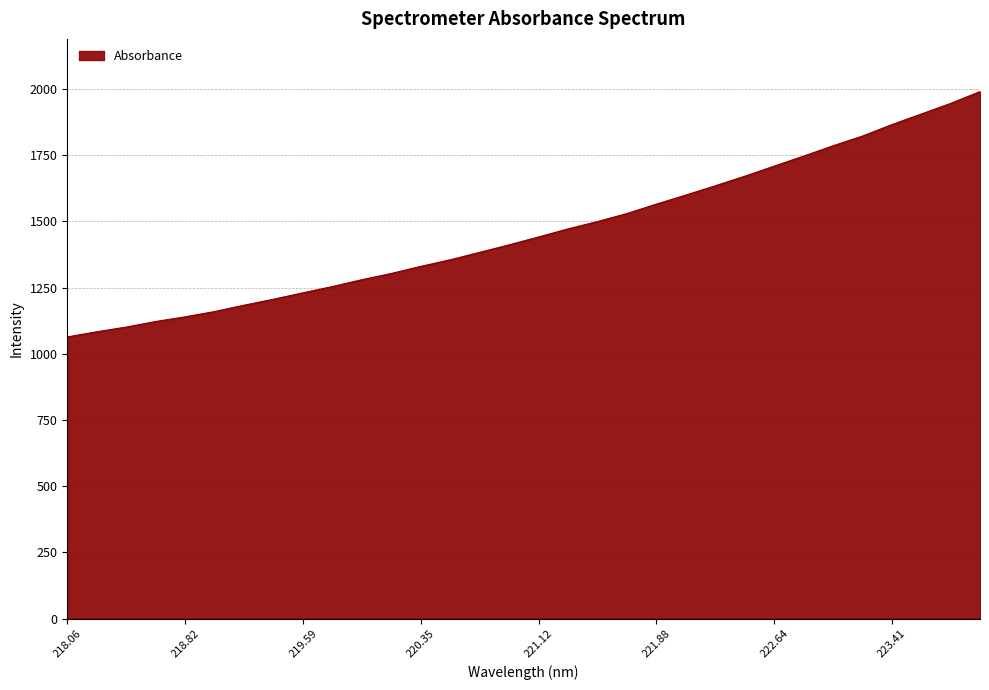

What is the difference between the maximum and minimum values?

926.5